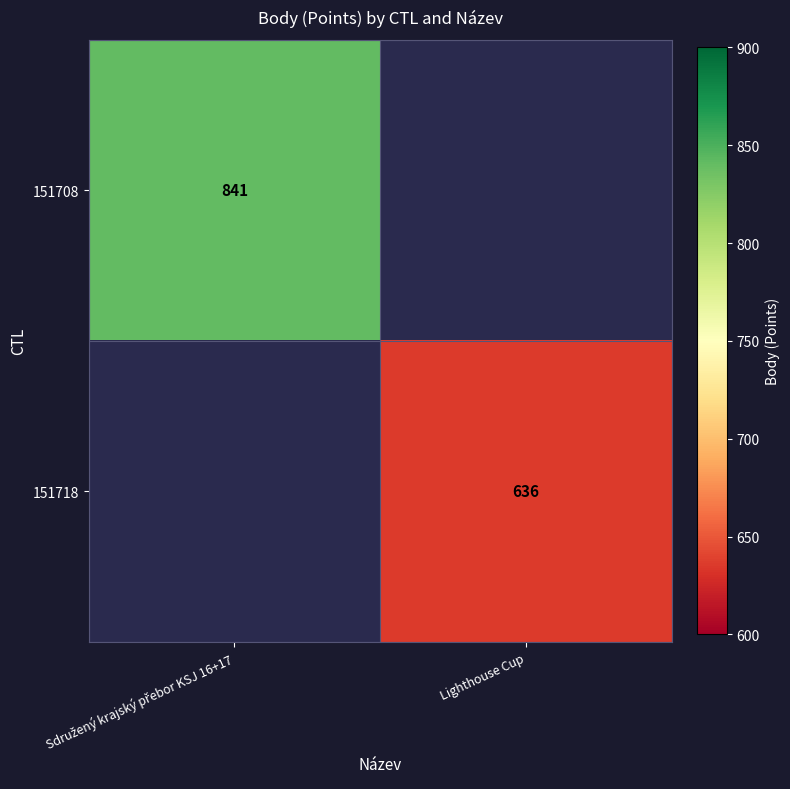

The value of 151718 at Lighthouse Cup is 636. True or false?

True